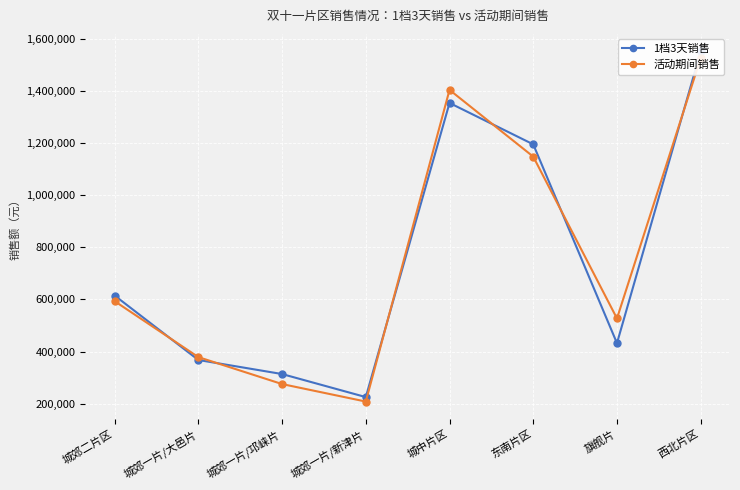

At which category does 1档3天销售 reach its first local valley?

城郊一片/新津片